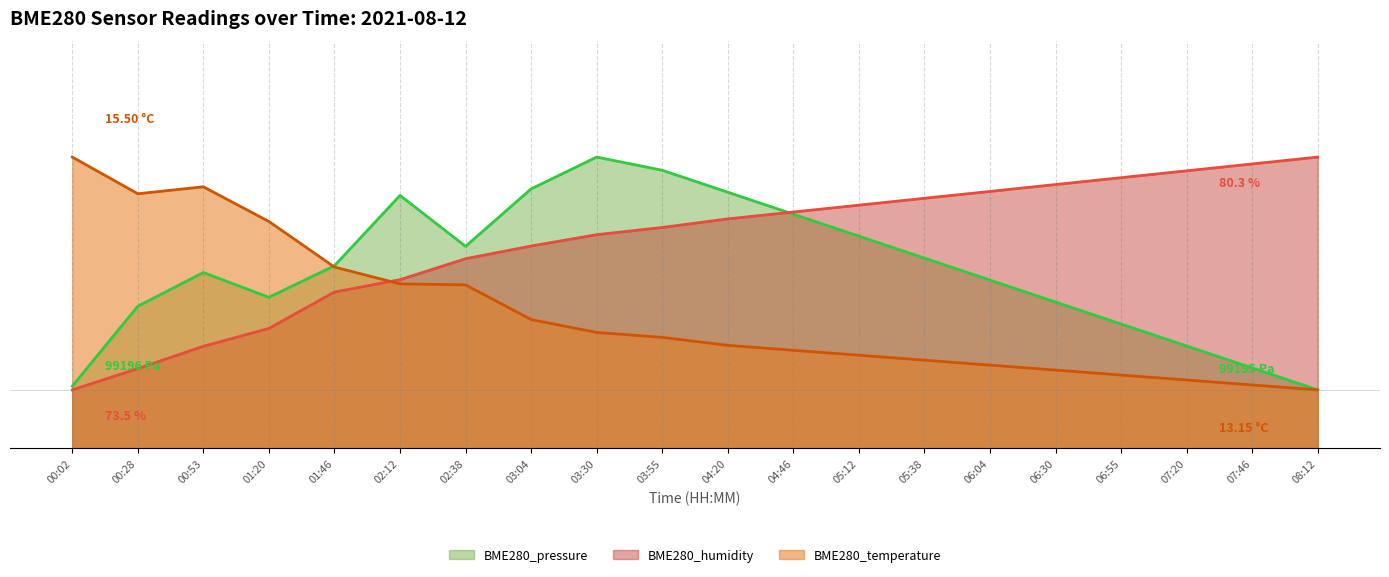

What is the difference between the maximum and minimum values in the BME280_temperature series?

2.0